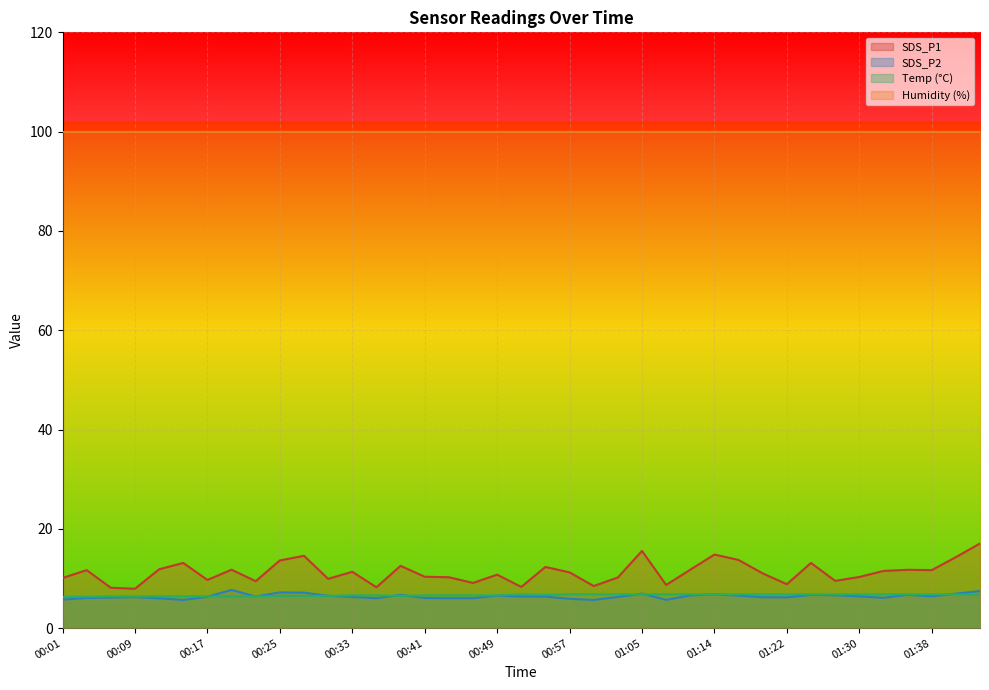

How many interior local peaks does the SDS_P2 series have?

9